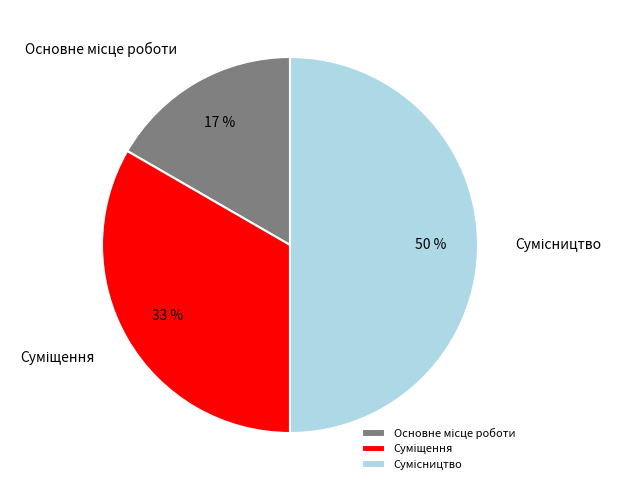

To the nearest percent, what is the average slice percentage?

33%